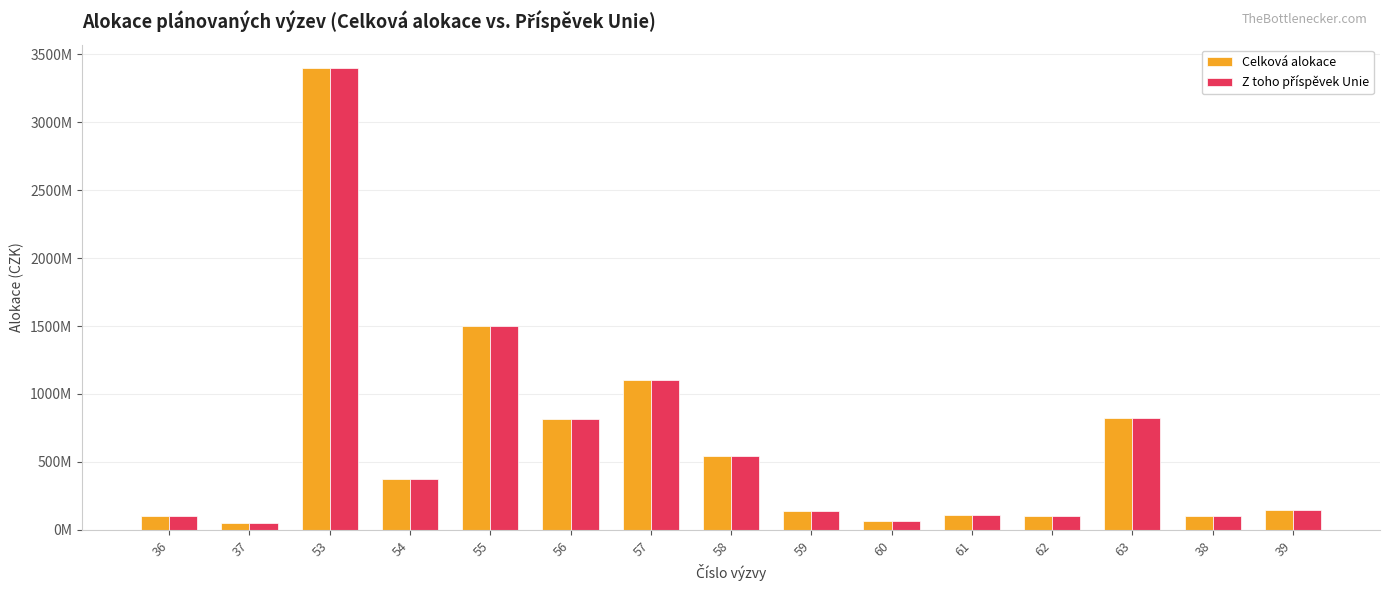

Are the bars horizontal?

No